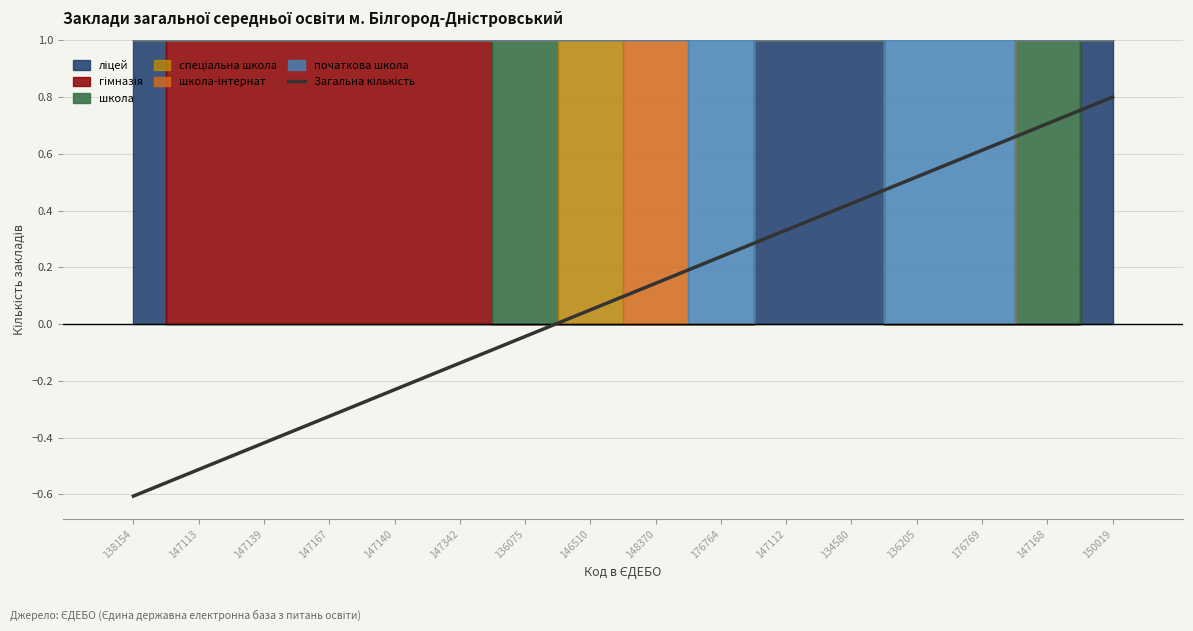

Reading left to right, list all the values displayed in this chart.

-0.6	-0.5	-0.4	-0.3	-0.2	-0.1	-0.0	0.1	0.1	0.2	0.3	0.4	0.5	0.6	0.7	0.8